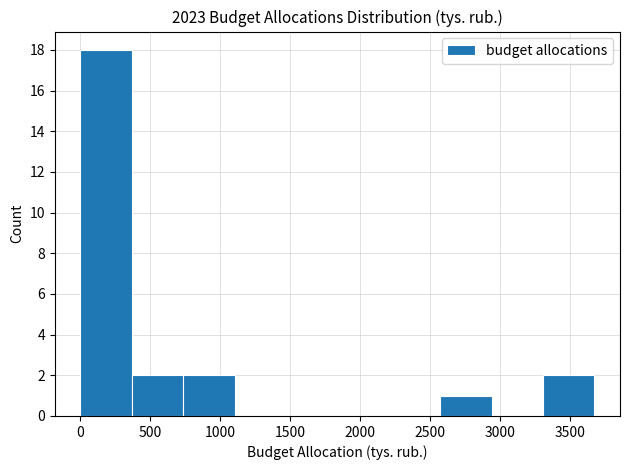

Which range on the x-axis has the tallest bar?

0 to 350